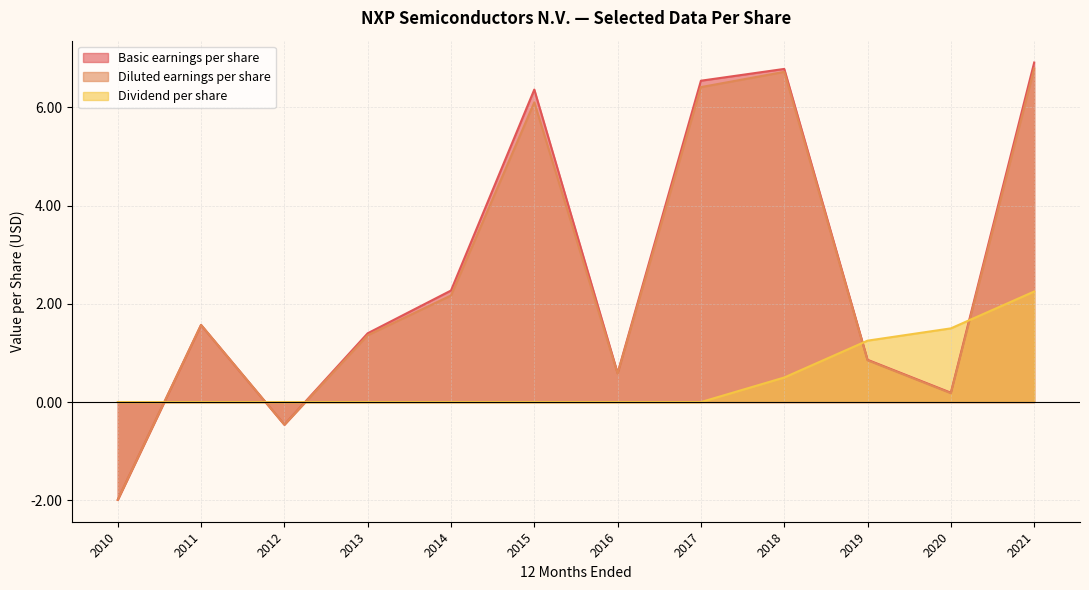

At which label is Dividend per share closest to 1?

2019